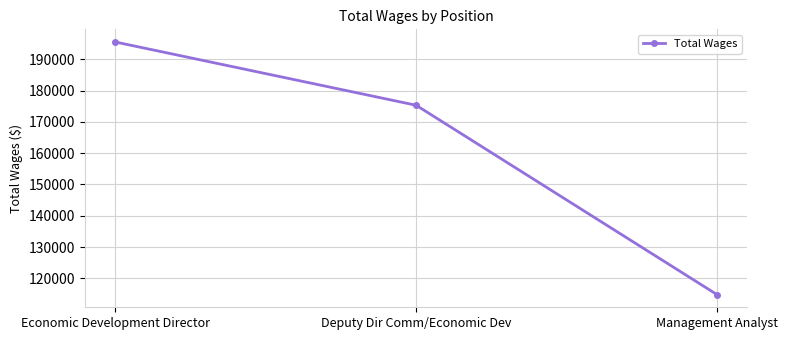

What position from the left is Management Analyst?

3